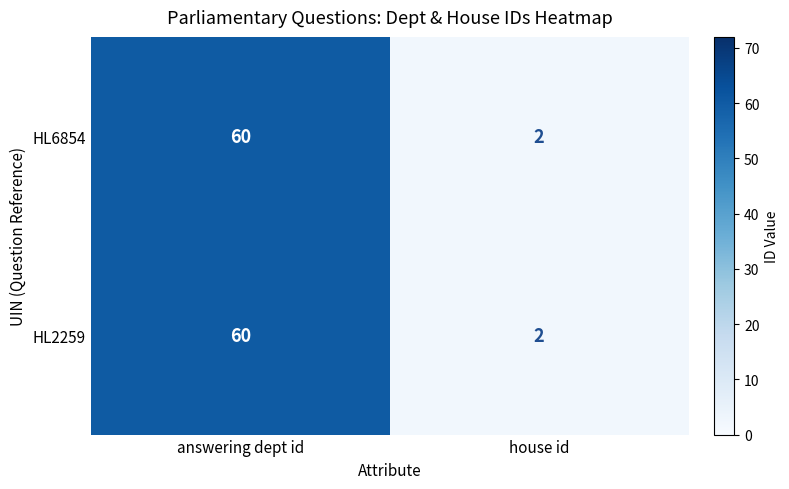

At which category is the sum across all series the highest?

answering dept id